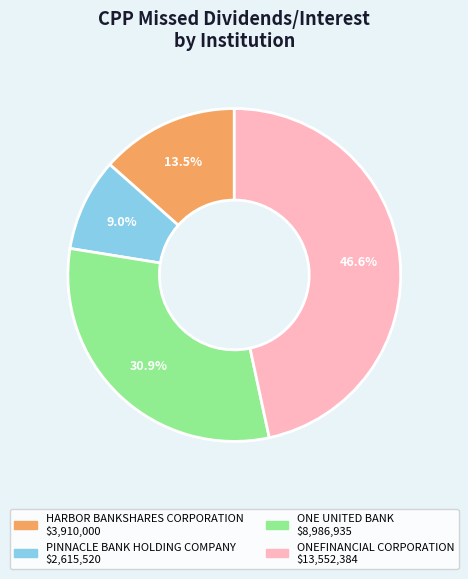

Which category has the biggest portion of the pie?

ONEFINANCIAL CORPORATION